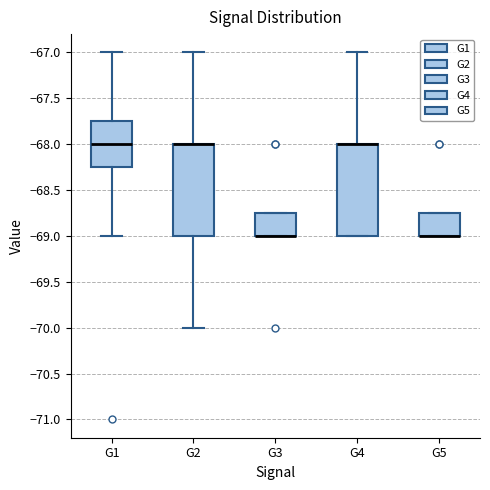

Reading left to right, read every box against the y-axis: the position of its median line, the range the box covers, and the ends of its whiskers. The values are not printed on the chart, so give them approximately, as read against the axis.

G1: median -68.00, box -68.25 to -67.75, whiskers -69.00 to -67.00
G2: median -68.00 (drawn on the box's upper edge), box -69.00 to -68.00, whiskers -70.00 to -67.00
G3: median -69.00 (drawn on the box's lower edge), box -69.00 to -68.75, whiskers -69.00 to -68.75
G4: median -68.00 (drawn on the box's upper edge), box -69.00 to -68.00, whiskers -69.00 to -67.00
G5: median -69.00 (drawn on the box's lower edge), box -69.00 to -68.75, whiskers -69.00 to -68.75